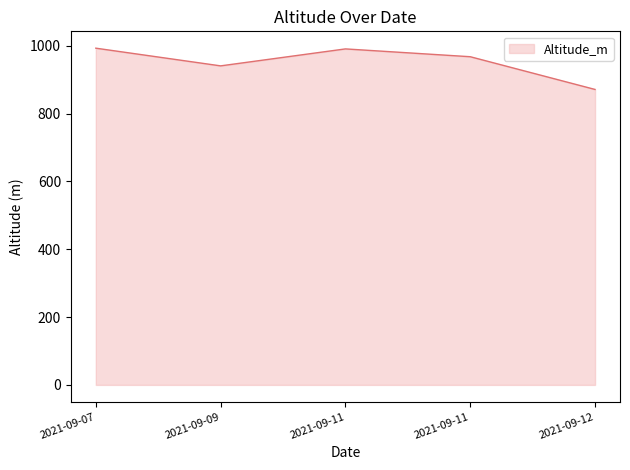

How many categories are shown in the chart?

5